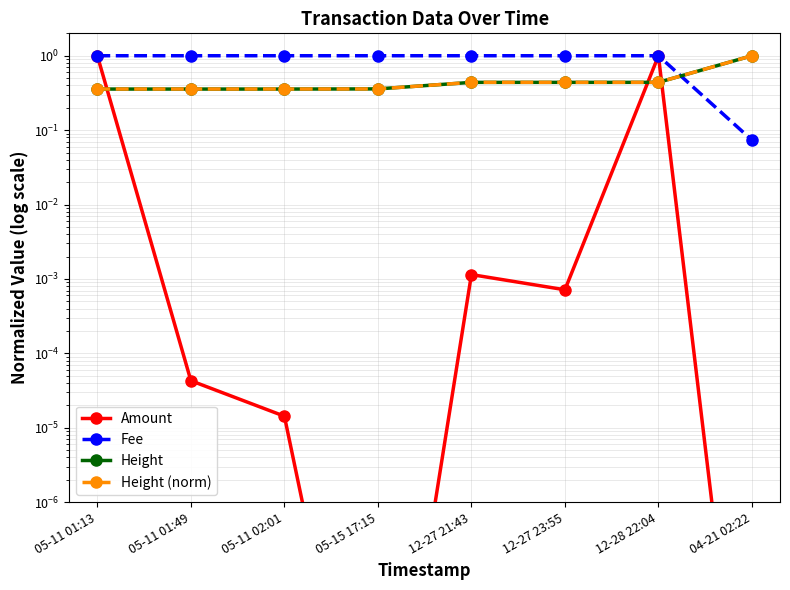

What is the spread (max minus min) of values at 12-27 21:43?

1.0